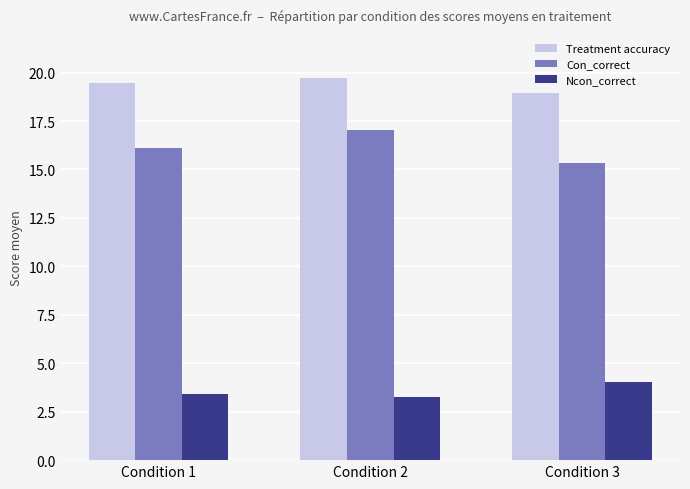

What is the difference between the highest and lowest values at Condition 3?

14.9